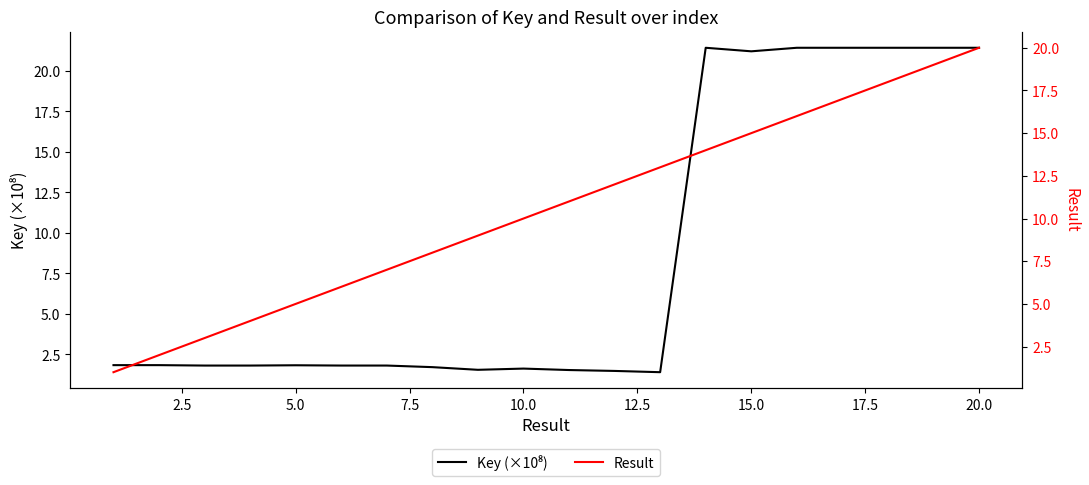

Is it true that Result equals 8.9 at 12?

False